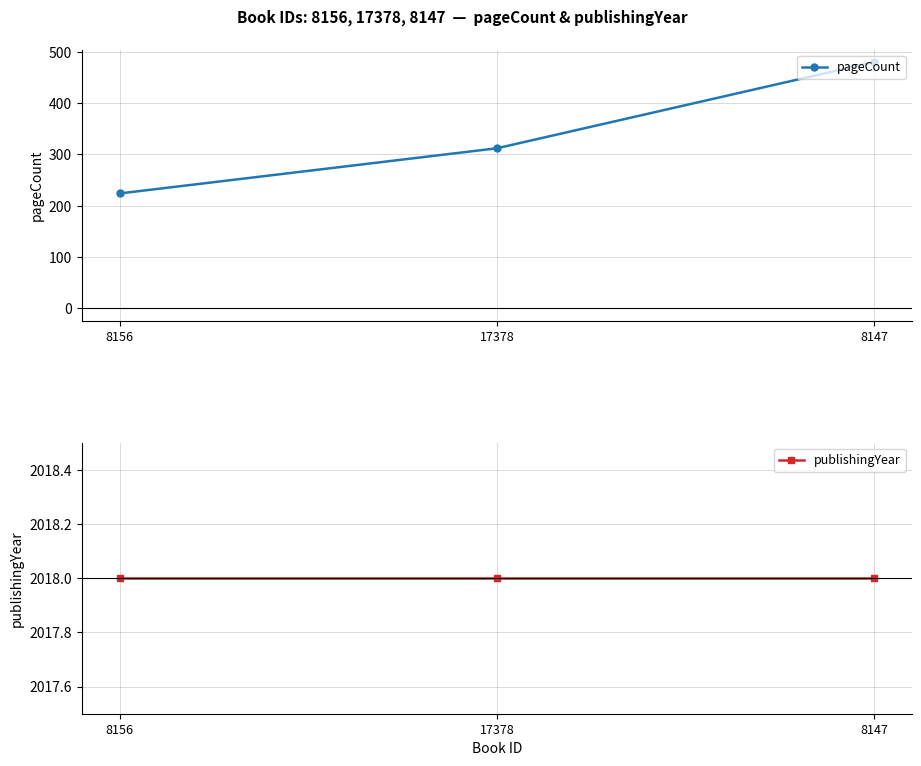

How many distinct data groups are displayed?

2